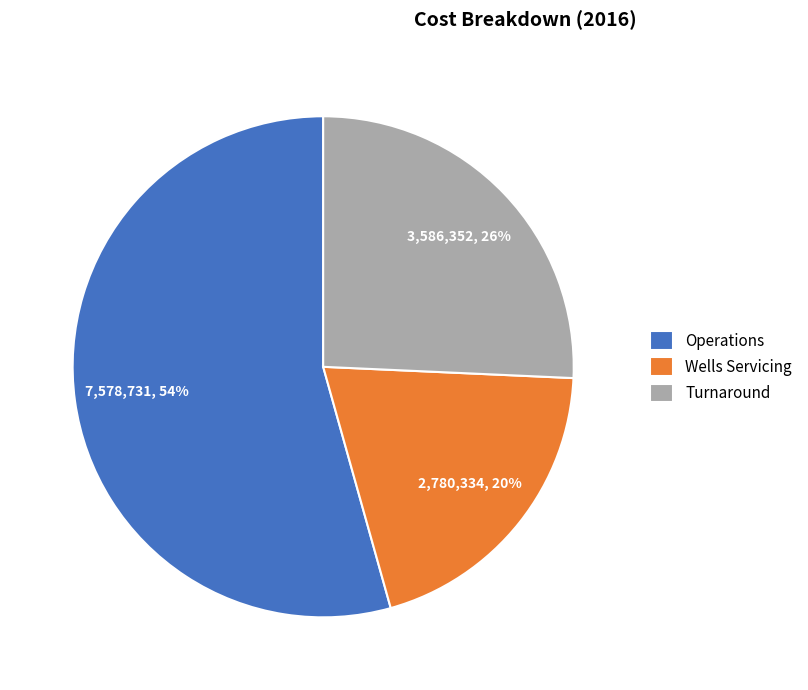

Which slice is the largest?

Operations